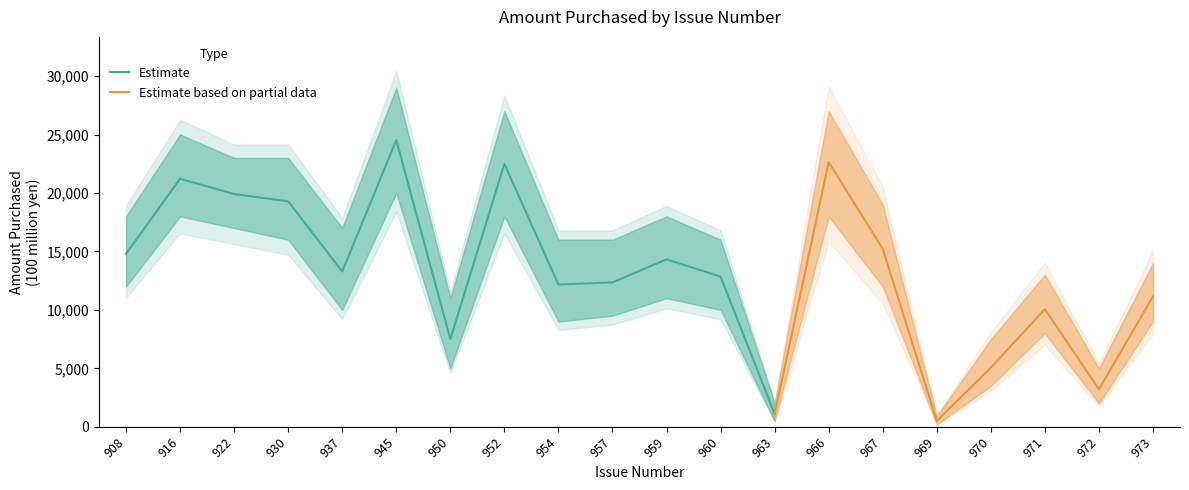

Does the chart have visible grid lines?

No